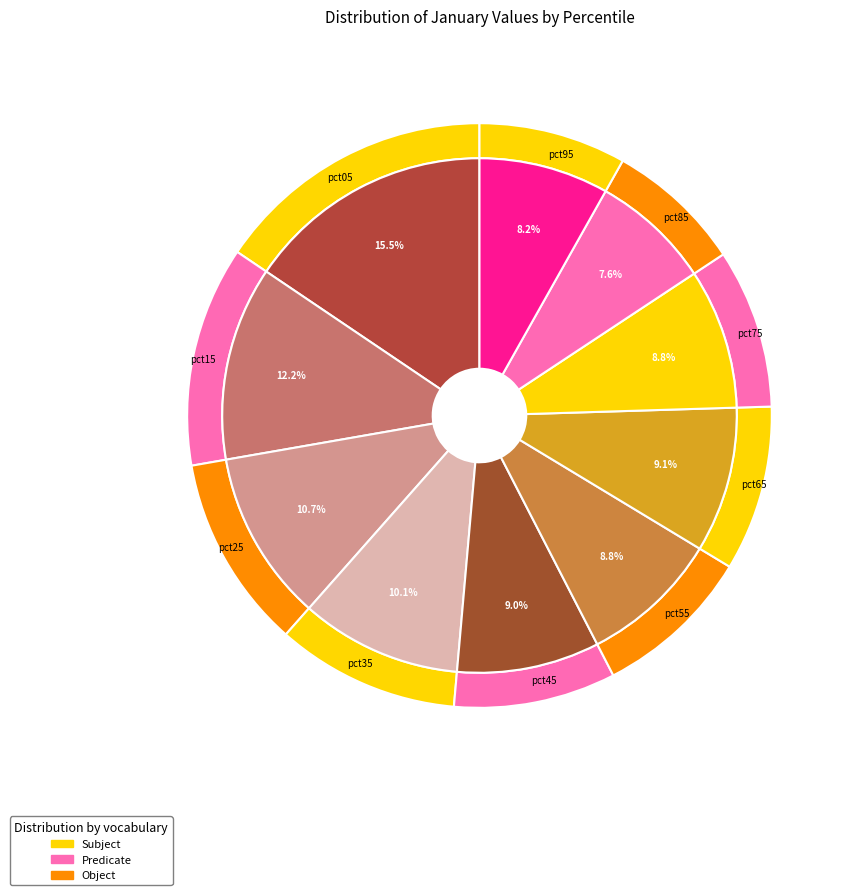

Count the number of slices in the pie.

10